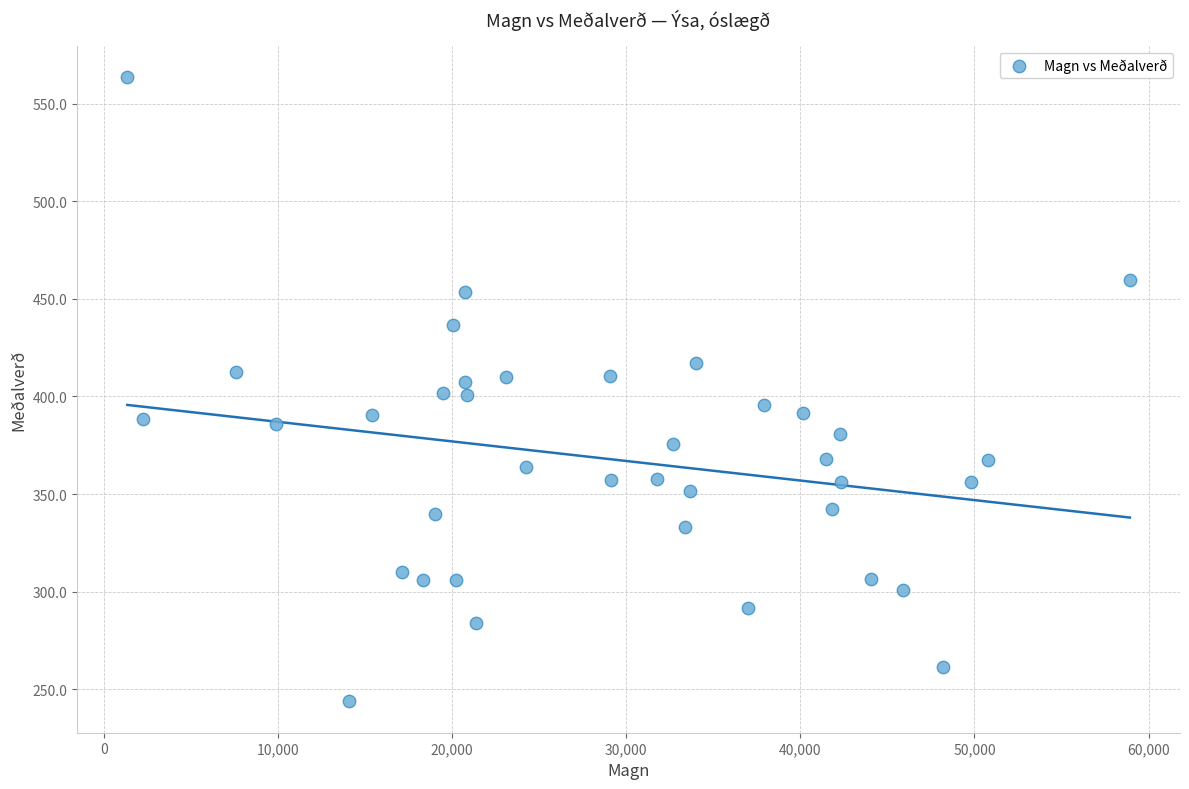

What is the range of X values (max minus min)?

57591.0